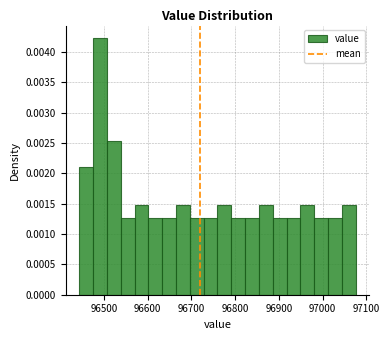

Around what value on the x-axis is the tallest bar? Give the approximate position of its centre, as read against the axis.

96490